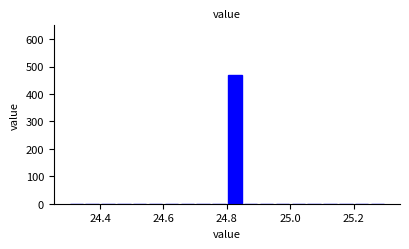

Around what value on the x-axis is the tallest bar? Give the approximate position of its centre, as read against the axis.

24.82